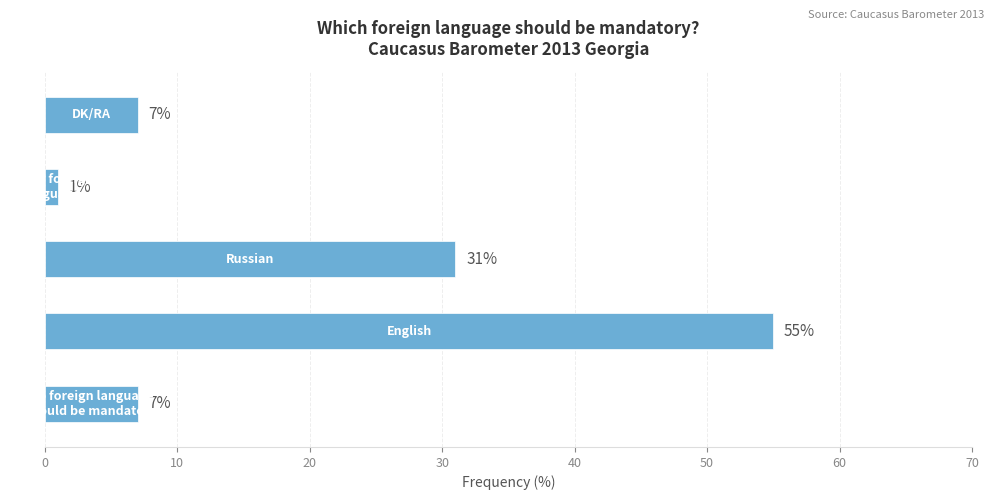

What is the average value?

20